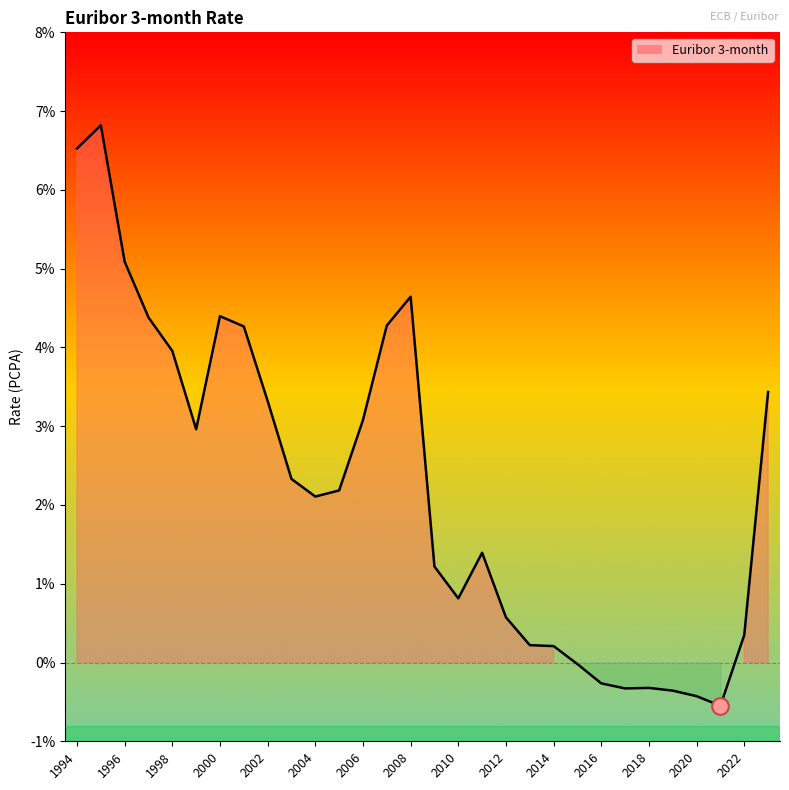

Reading right to left, extract all data points from this chart.

3.4	0.3	-0.5	-0.4	-0.4	-0.3	-0.3	-0.3	-0.0	0.2	0.2	0.6	1.4	0.8	1.2	4.6	4.3	3.1	2.2	2.1	2.3	3.3	4.3	4.4	3.0	4.0	4.4	5.1	6.8	6.5